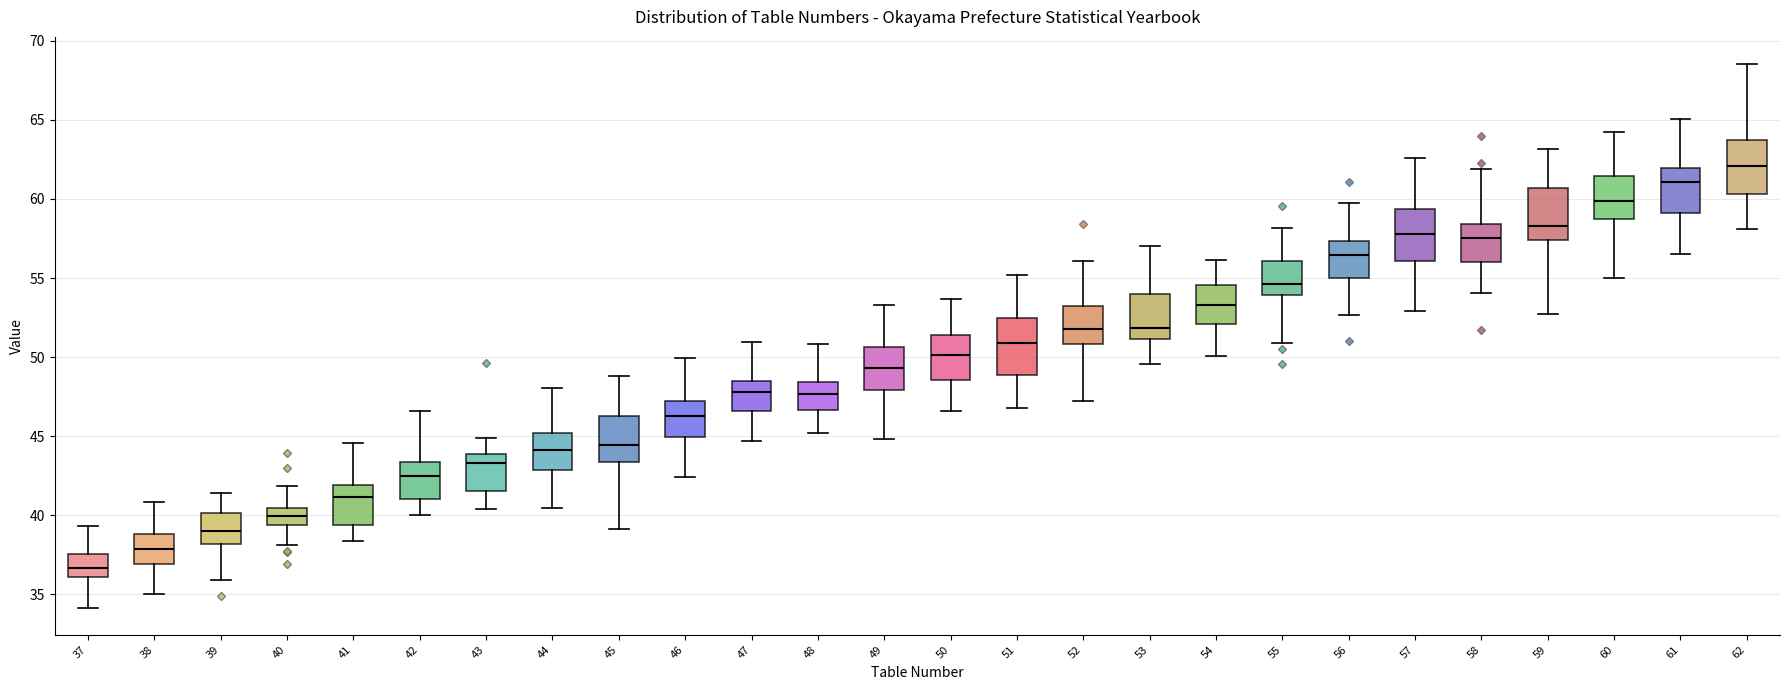

Where does the median line of the box at x = 37 sit on the y-axis? The values are not printed on the chart, so give them approximately, as read against the axis.

36.5